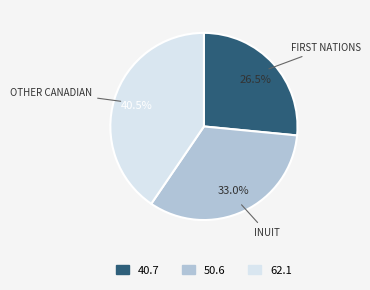

Rank the categories by value from lowest to highest.

40.7, 50.6, 62.1